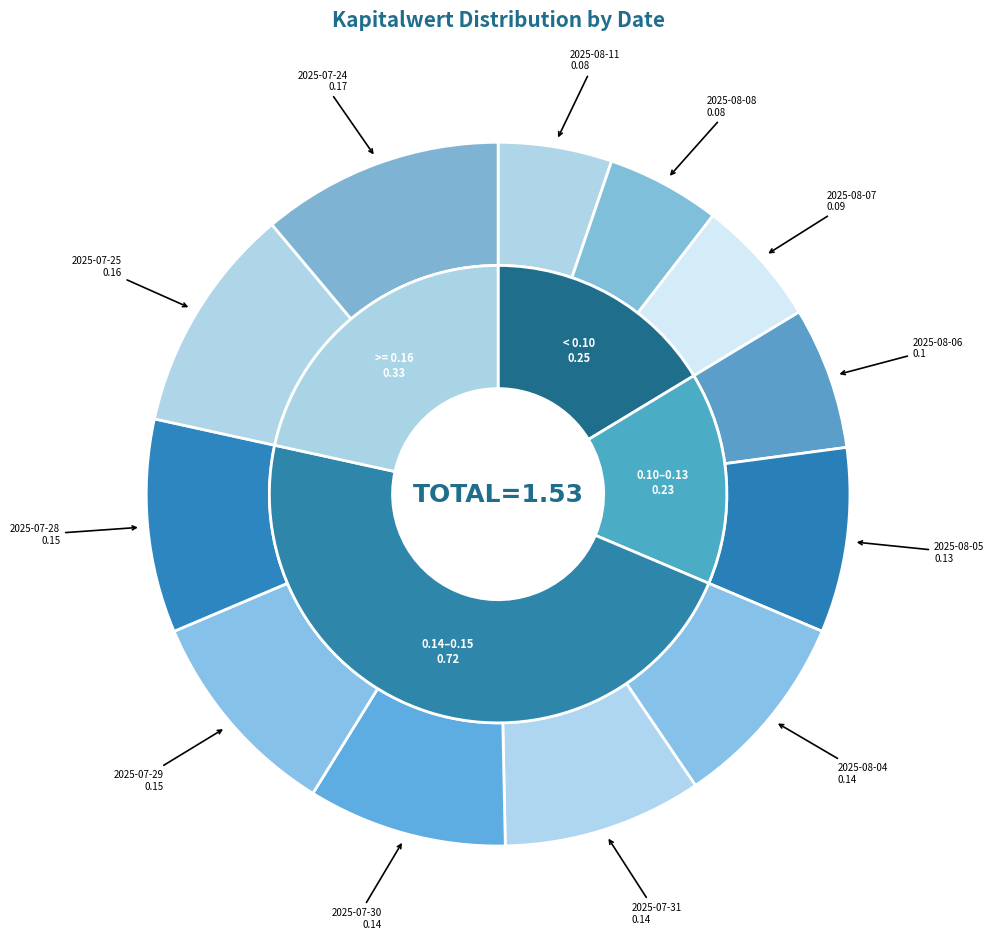

To the nearest percent, what is the difference between the largest and smallest slice percentages?

6%